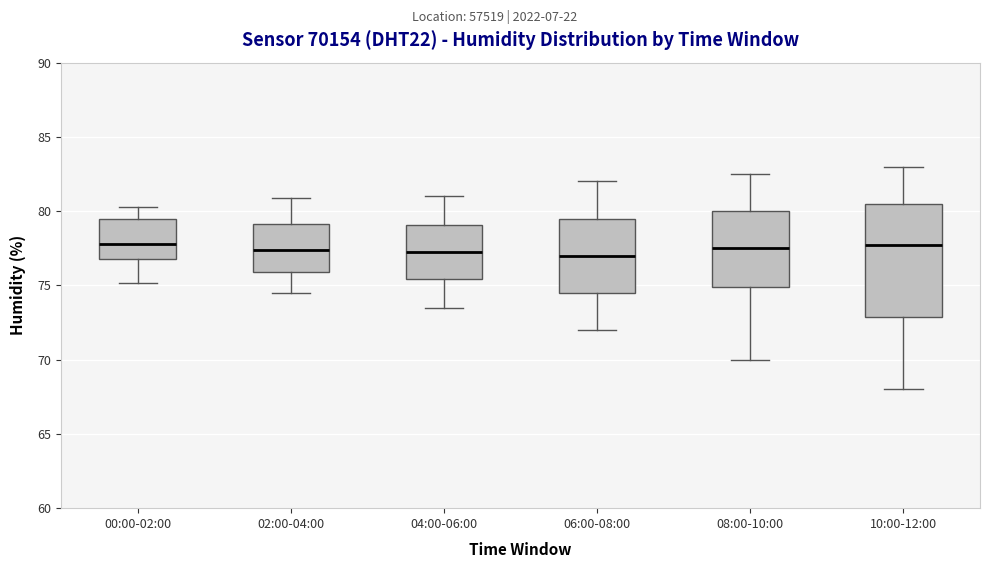

Where does the upper whisker of the box for 02:00-04:00 end on the y-axis? The values are not printed on the chart, so give them approximately, as read against the axis.

81.0